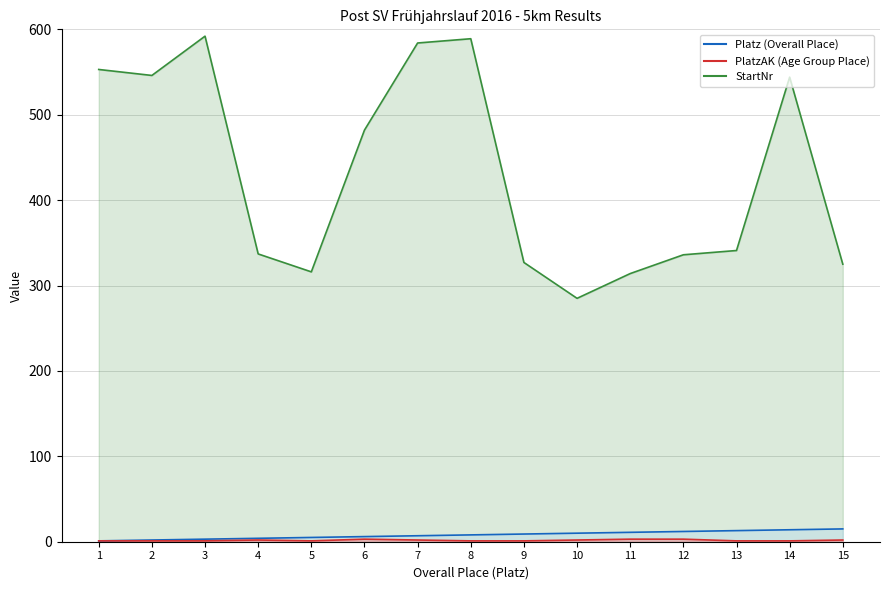

How many lines are shown in the chart?

3